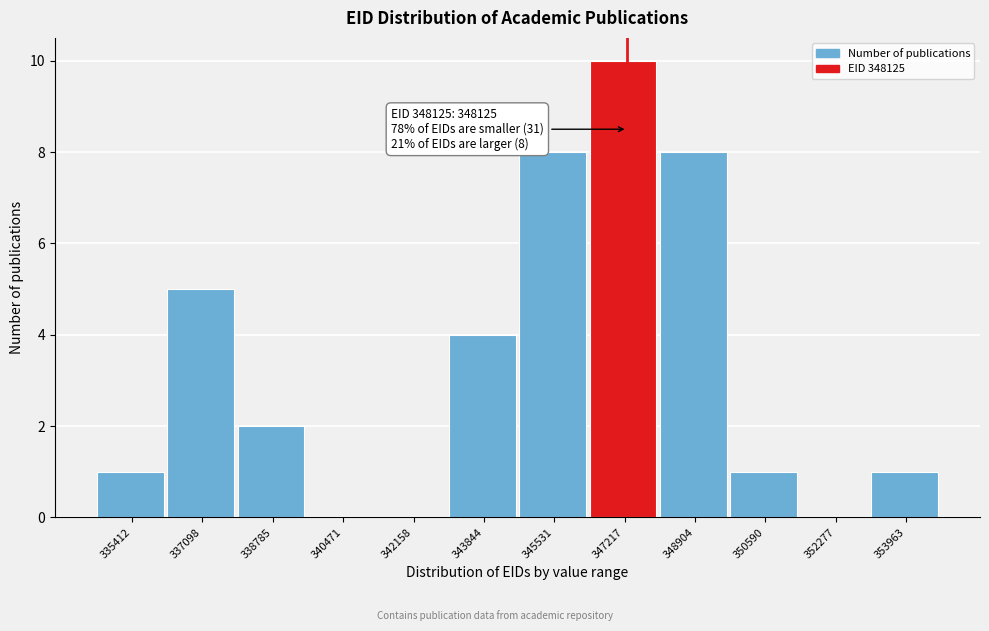

Reading right to left, extract all data points from this chart.

353963=1	352277=0	350590=1	348904=8	347217=10	345531=8	343844=4	342158=0	340471=0	338785=2	337098=5	335412=1